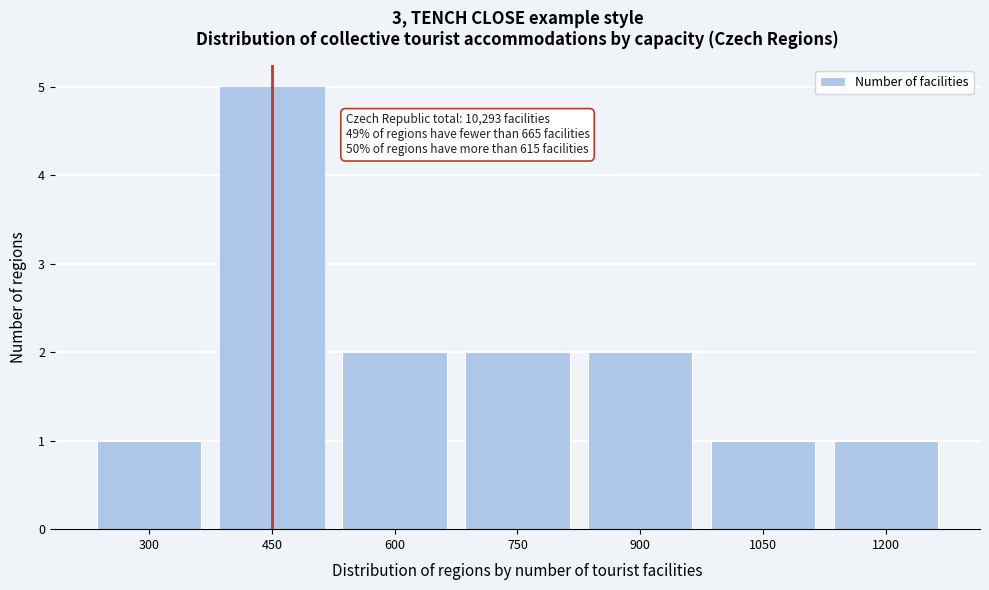

Reading left to right, extract all data points from this chart.

1	5	2	2	2	1	1